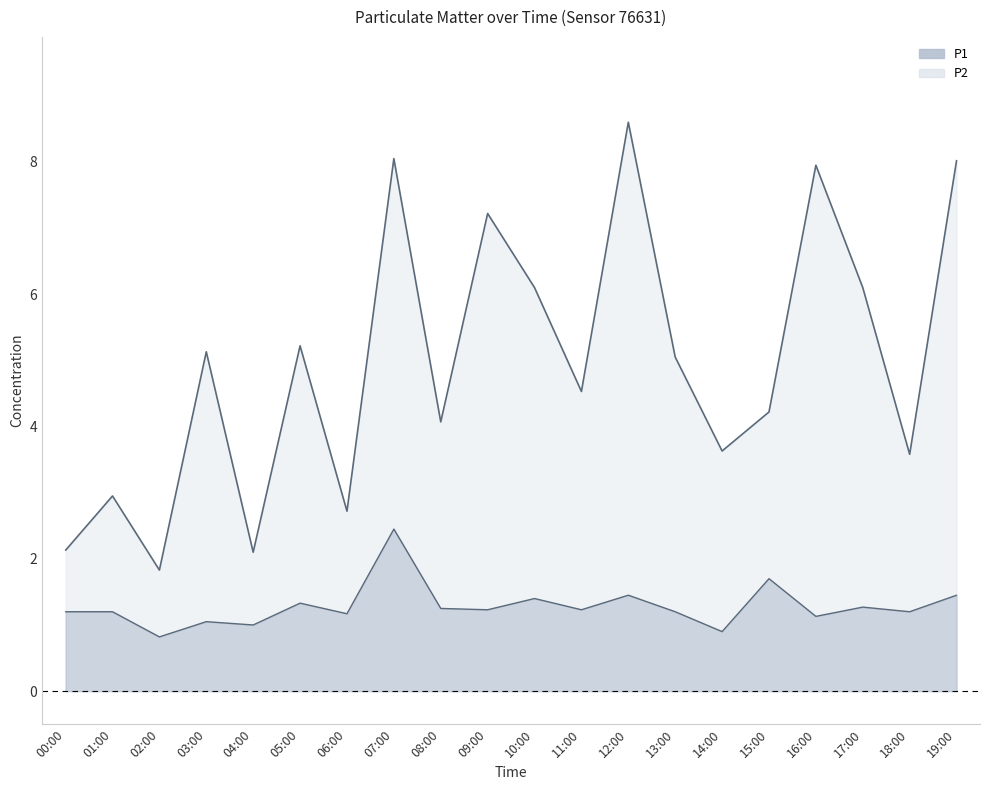

What is the minimum value for P2?

0.8